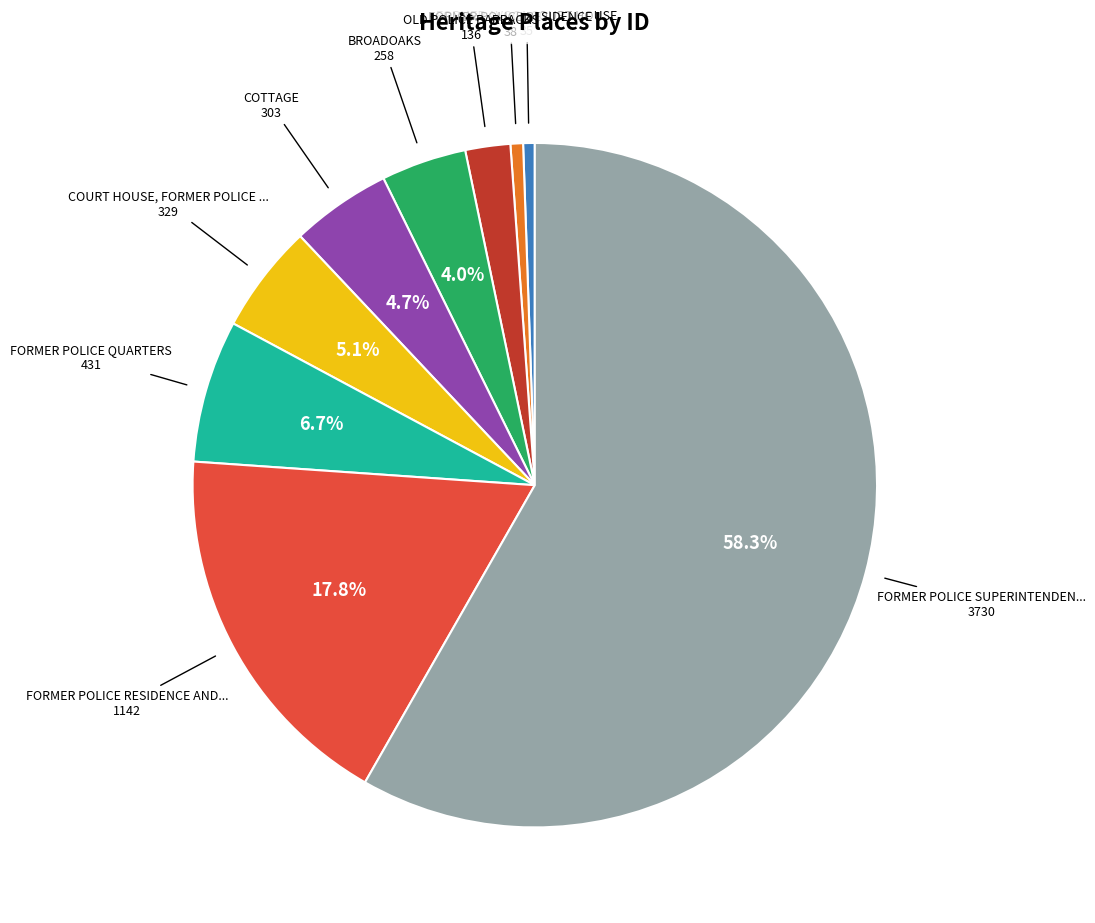

Is there a majority slice in this chart?

Yes